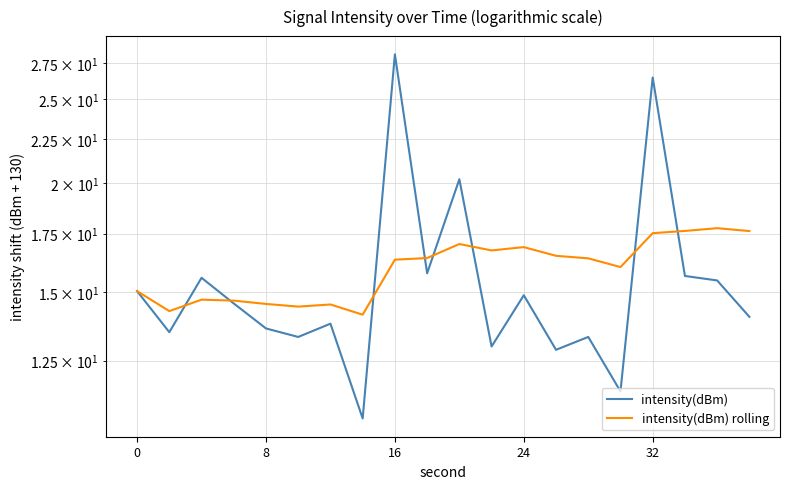

What is the maximum value for intensity(dBm) rolling?

17.8